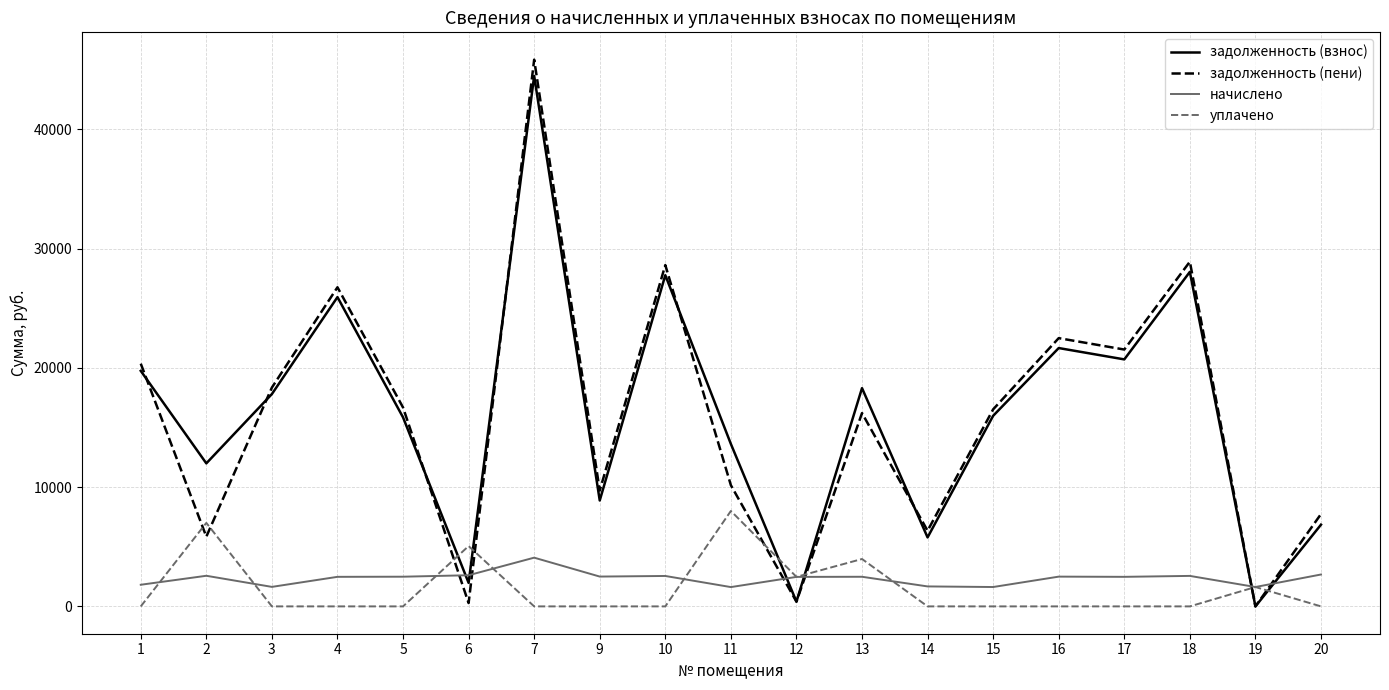

Rank the series at 11 from lowest to highest value.

начислено, уплачено, задолженность (пени), задолженность (взнос)